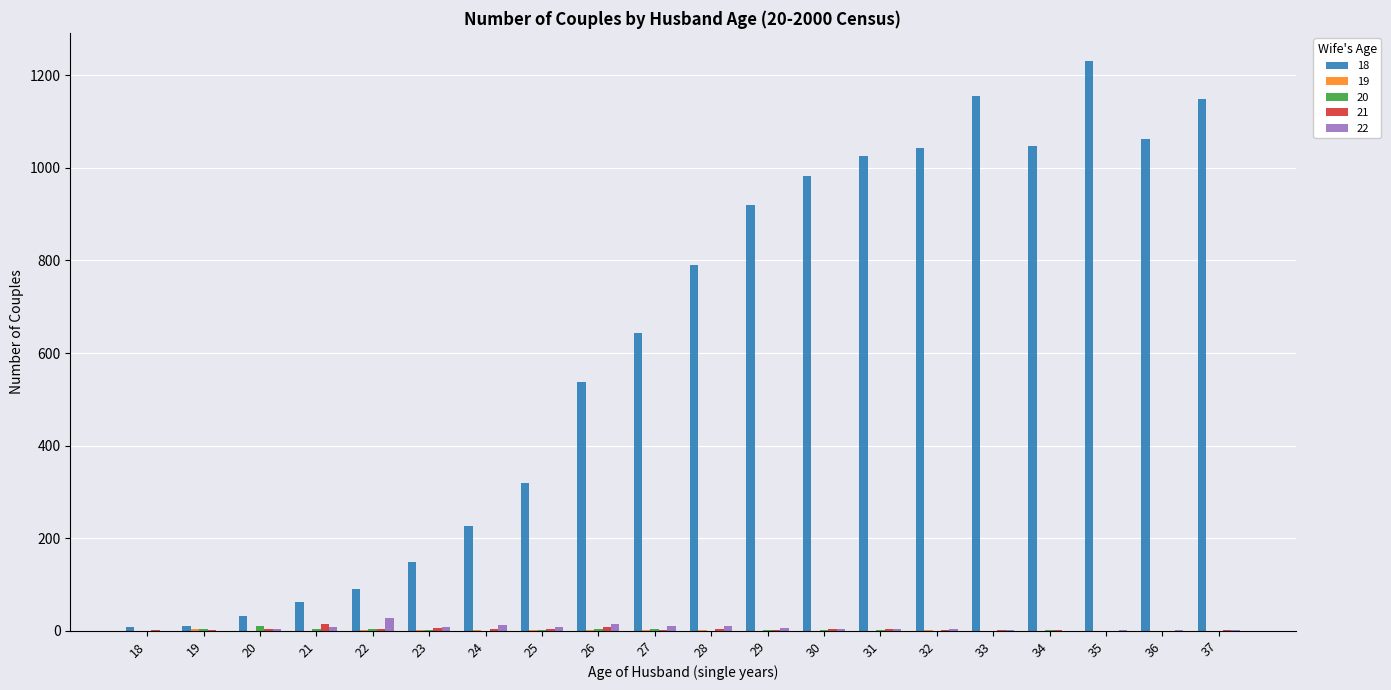

At which category does the chart reach its peak across all series?

35